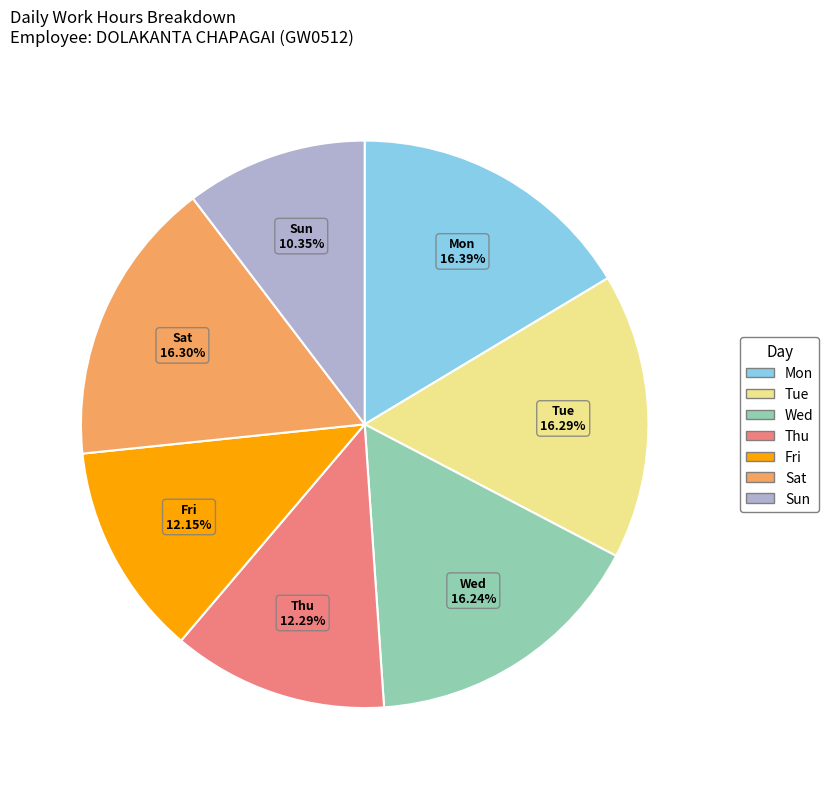

Is there any slice that represents more than half of the pie?

No